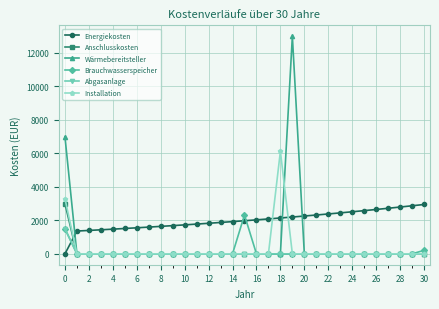

Which series has the largest total across all categories?

Energiekosten